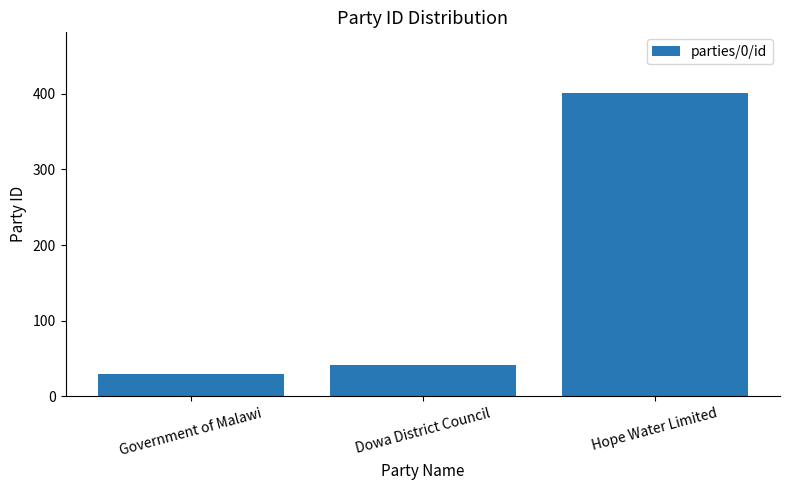

Between Hope Water Limited and Government of Malawi, which is larger?

Hope Water Limited